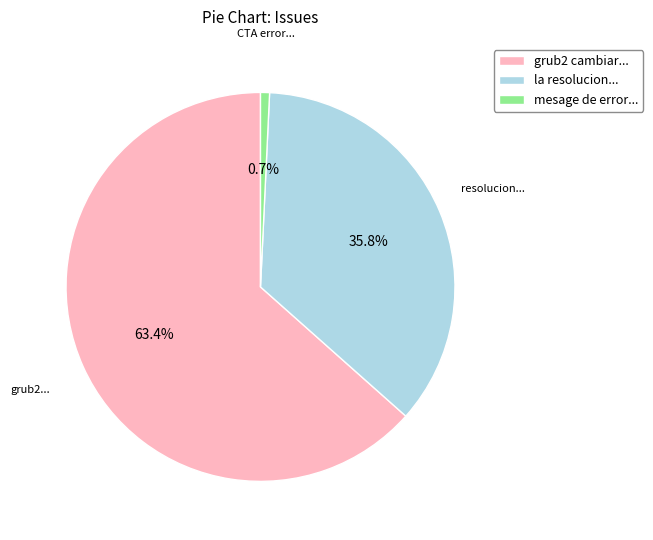

How many segments does this pie chart have?

3